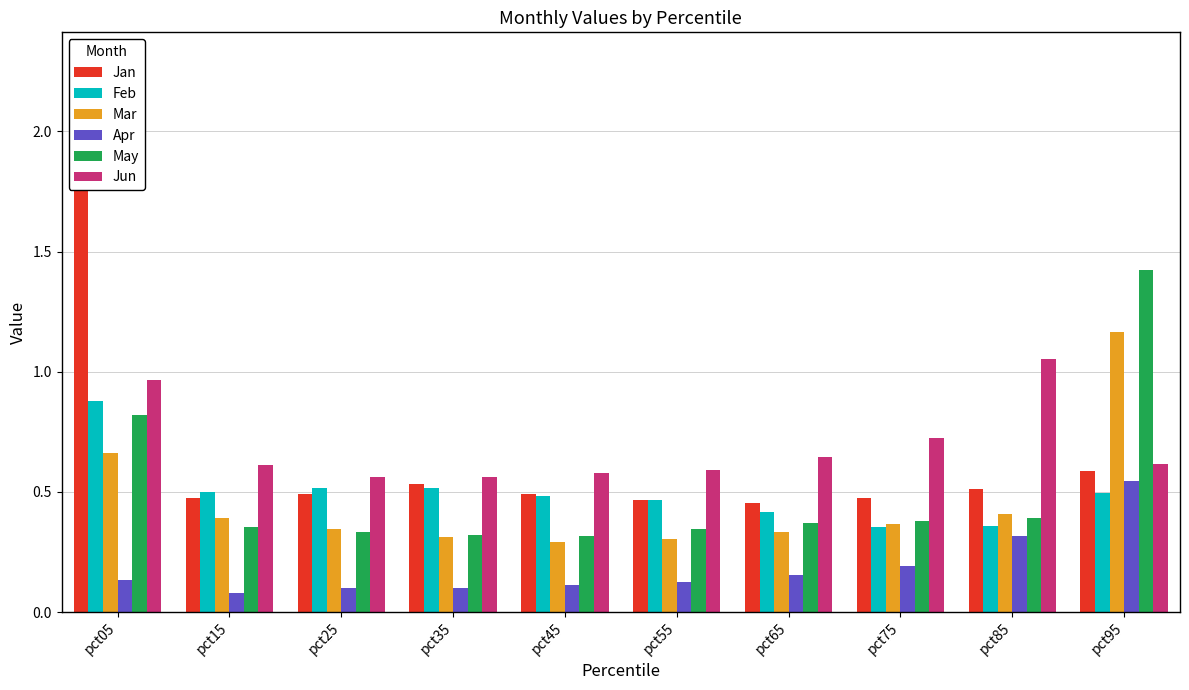

Which series has the largest total across all categories?

Jun